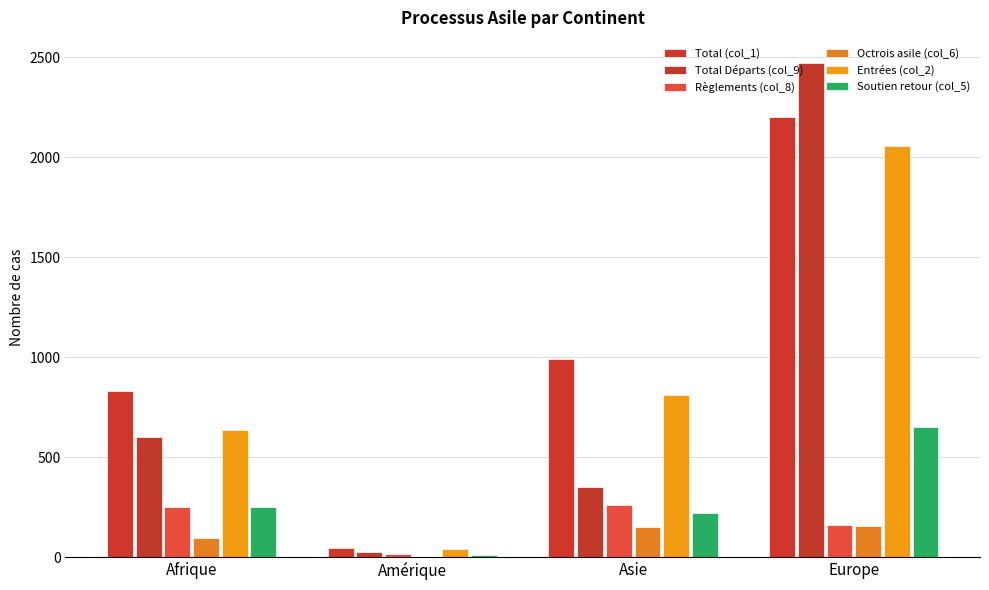

How many data points does each series have?

4